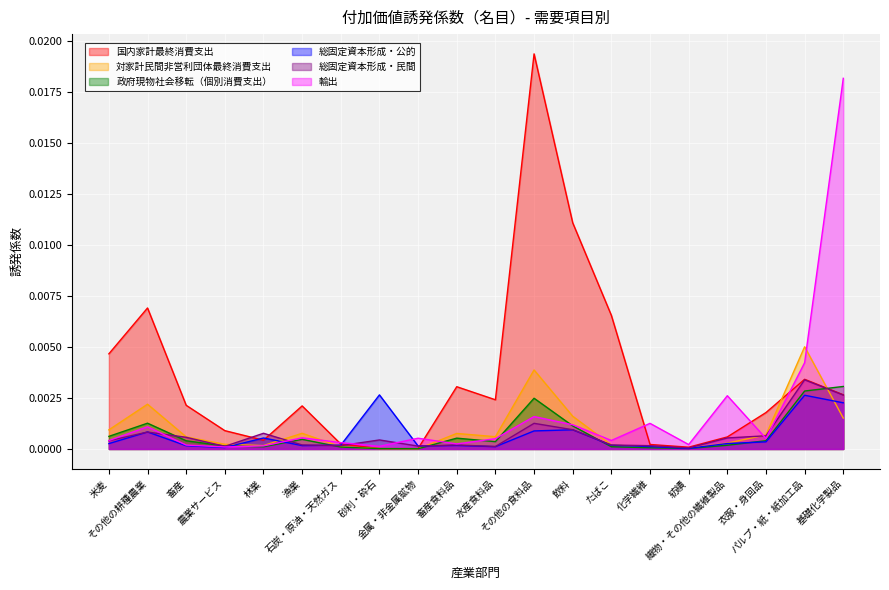

How many times do 総固定資本形成・公的 and 総固定資本形成・民間 cross each other?

4